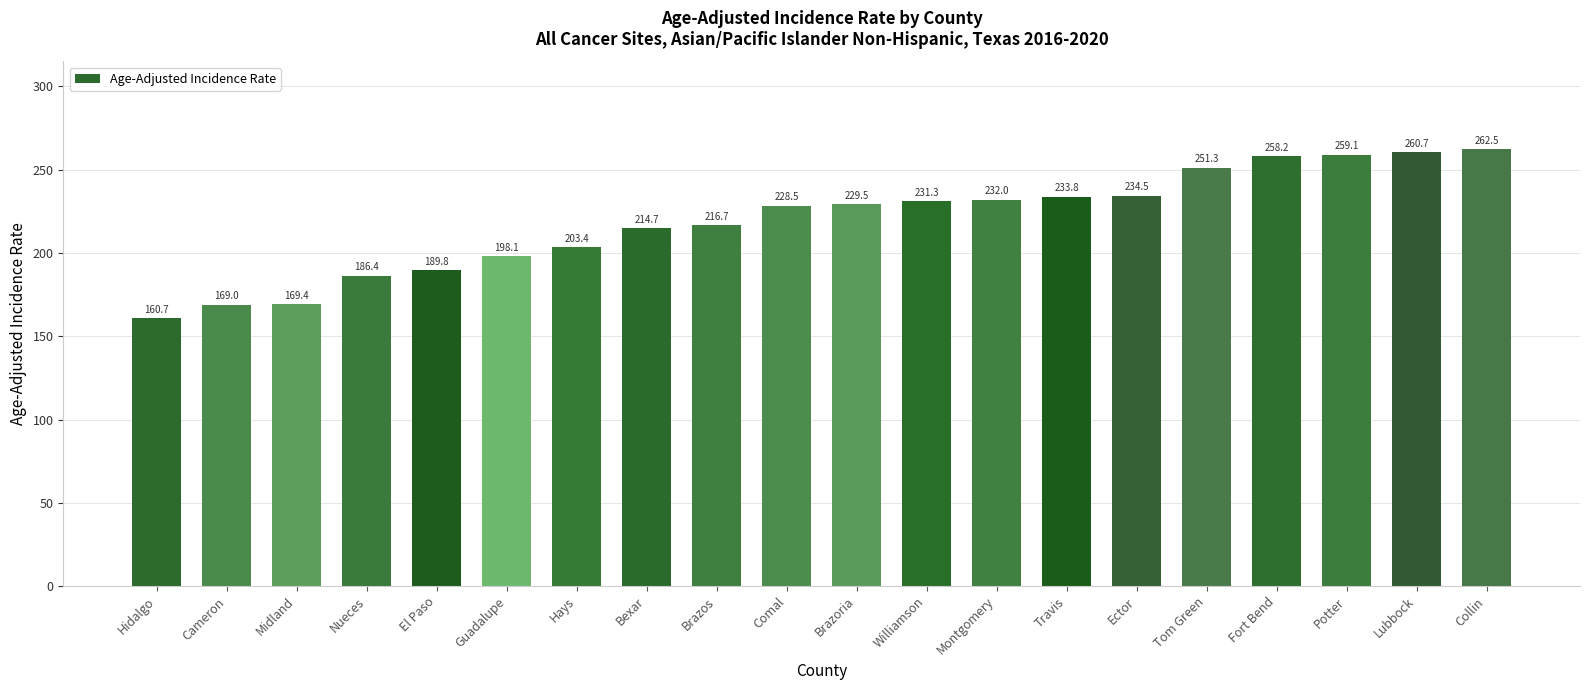

Which category has the highest value across all series?

Collin